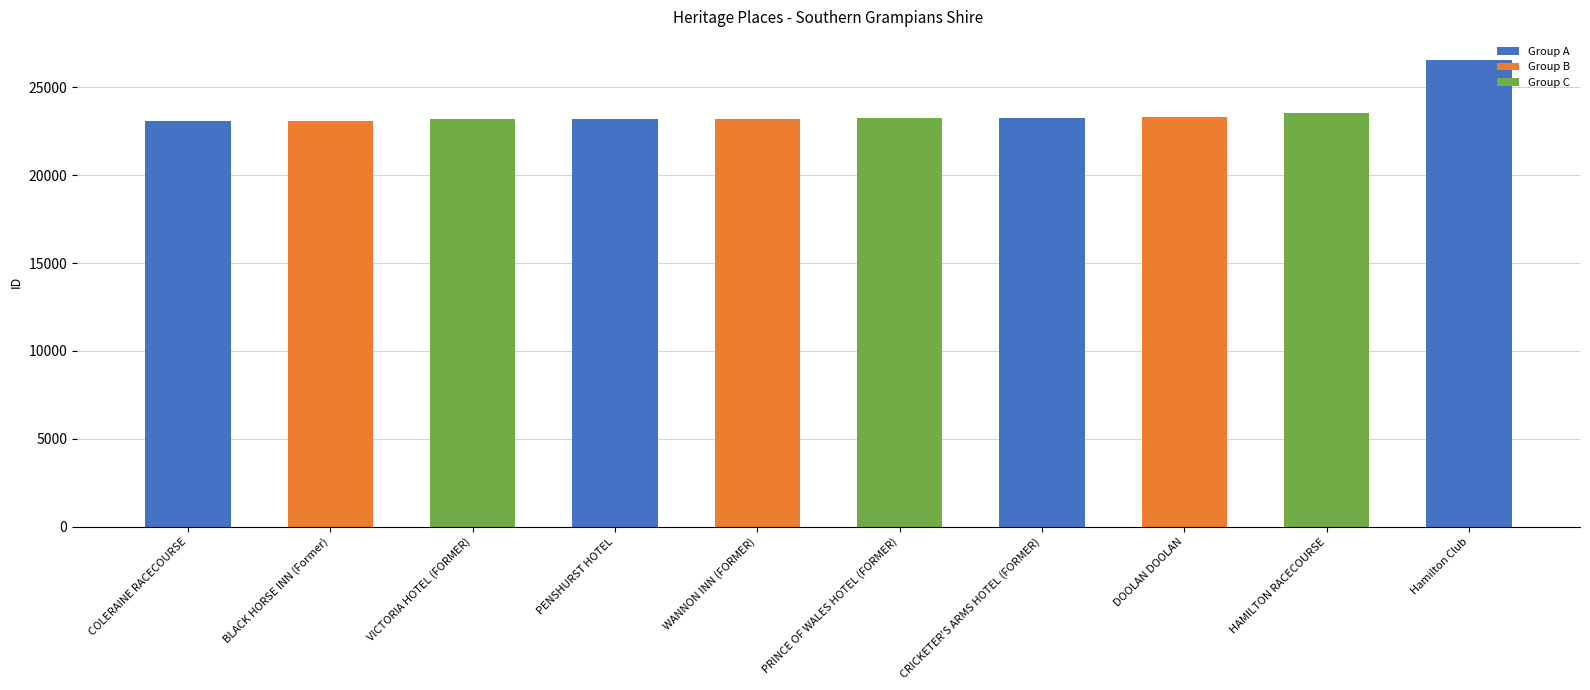

What is the difference between the maximum and minimum values?

3440